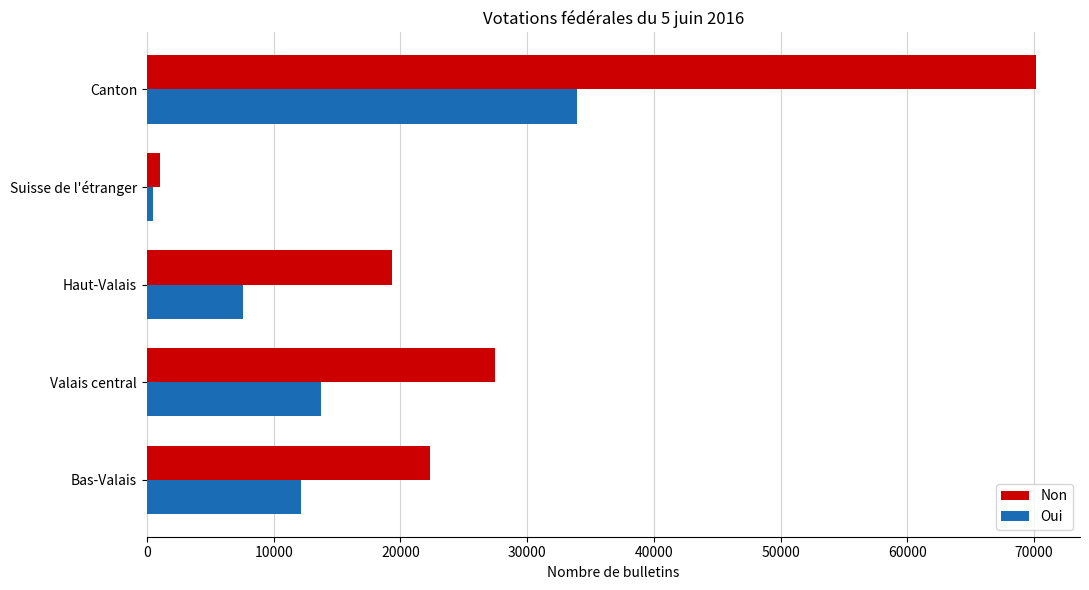

The value of Oui at Bas-Valais is 12168. True or false?

True